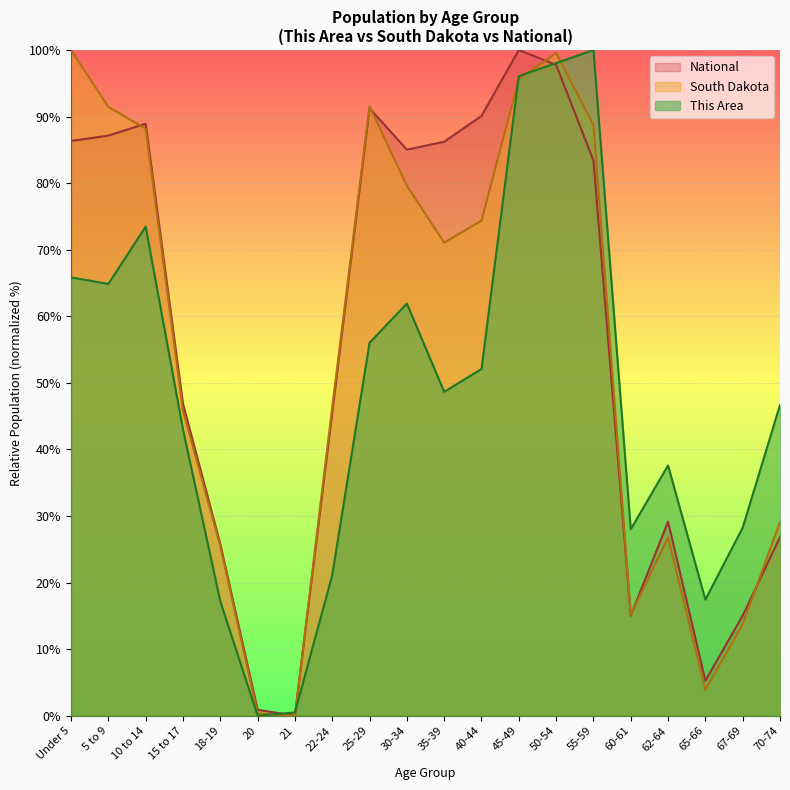

How many categories are shown in the chart?

20